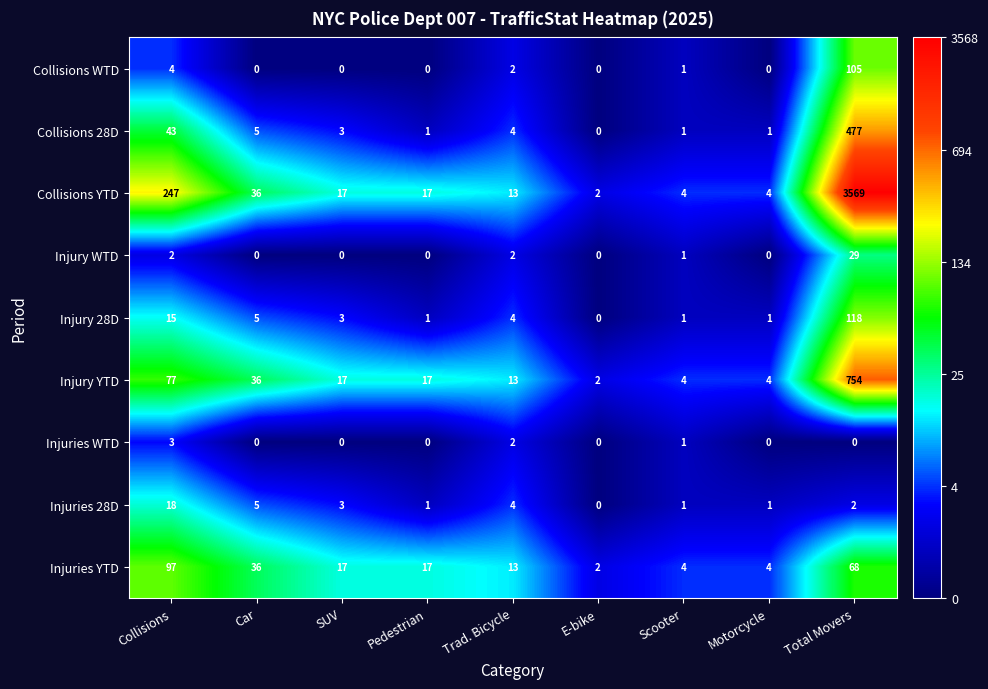

At which category is the sum across all series the highest?

Total Movers